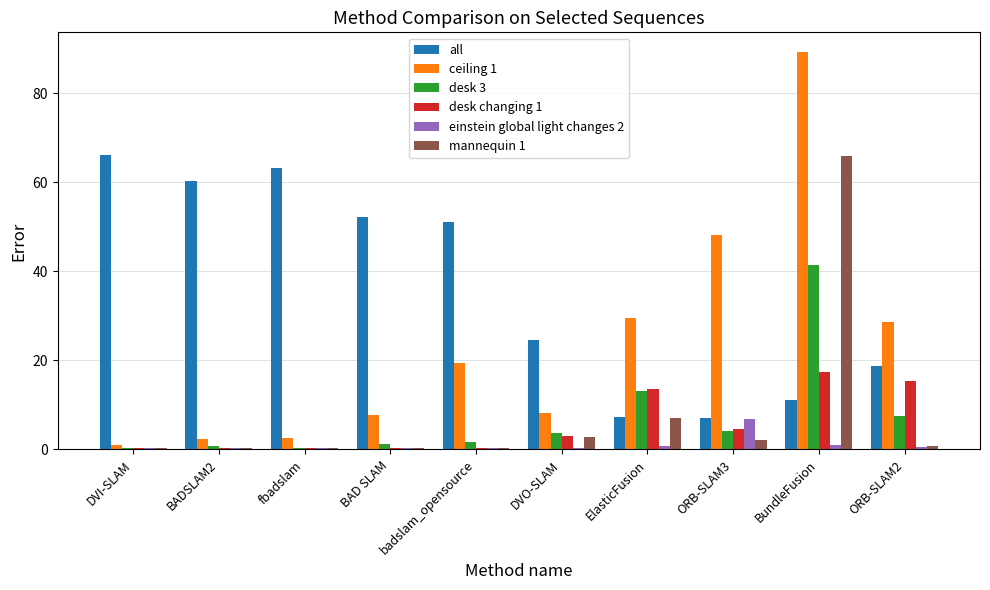

Which series has the largest total across all categories?

all